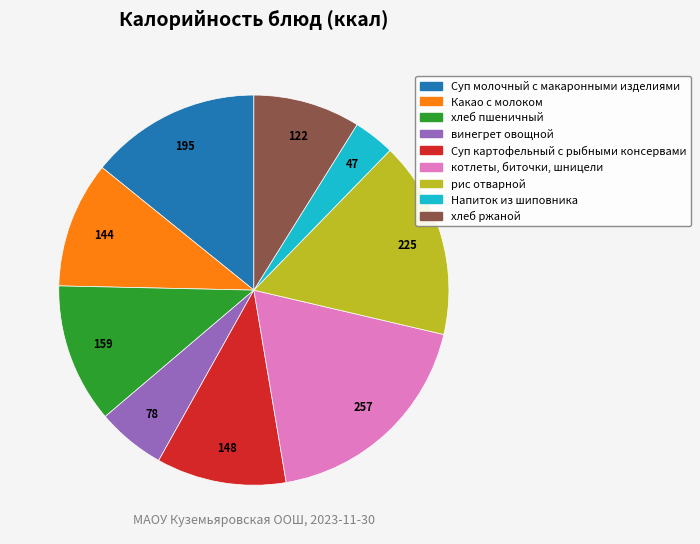

Do хлеб ржаной and Напиток из шиповника together represent more than half of the pie?

No